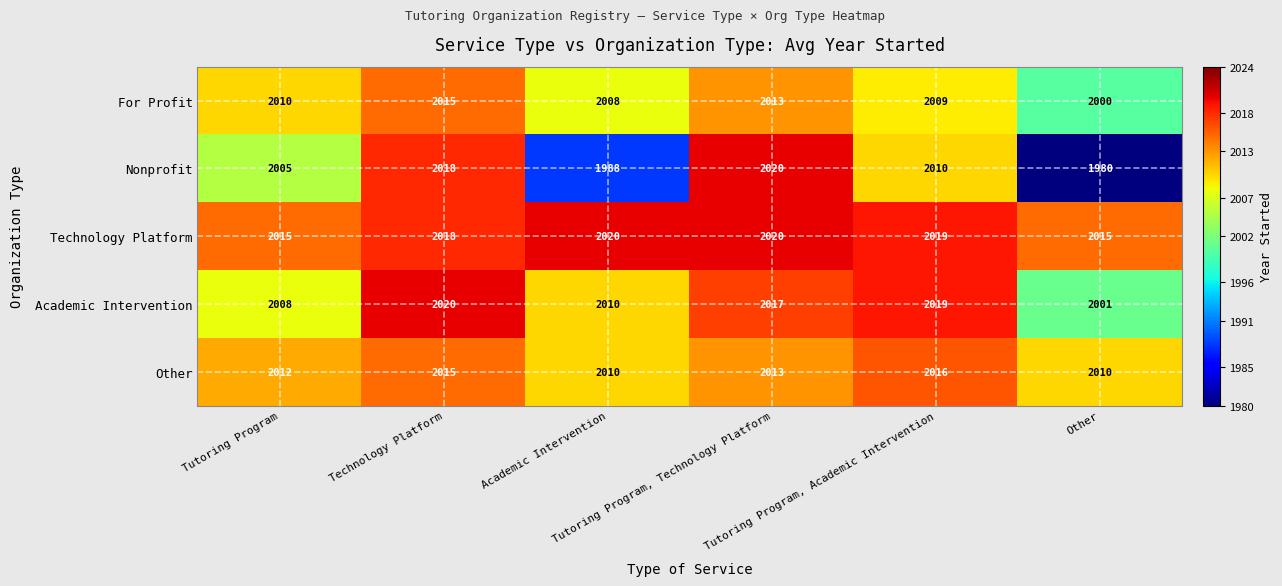

Which series has the widest spread of values?

Nonprofit